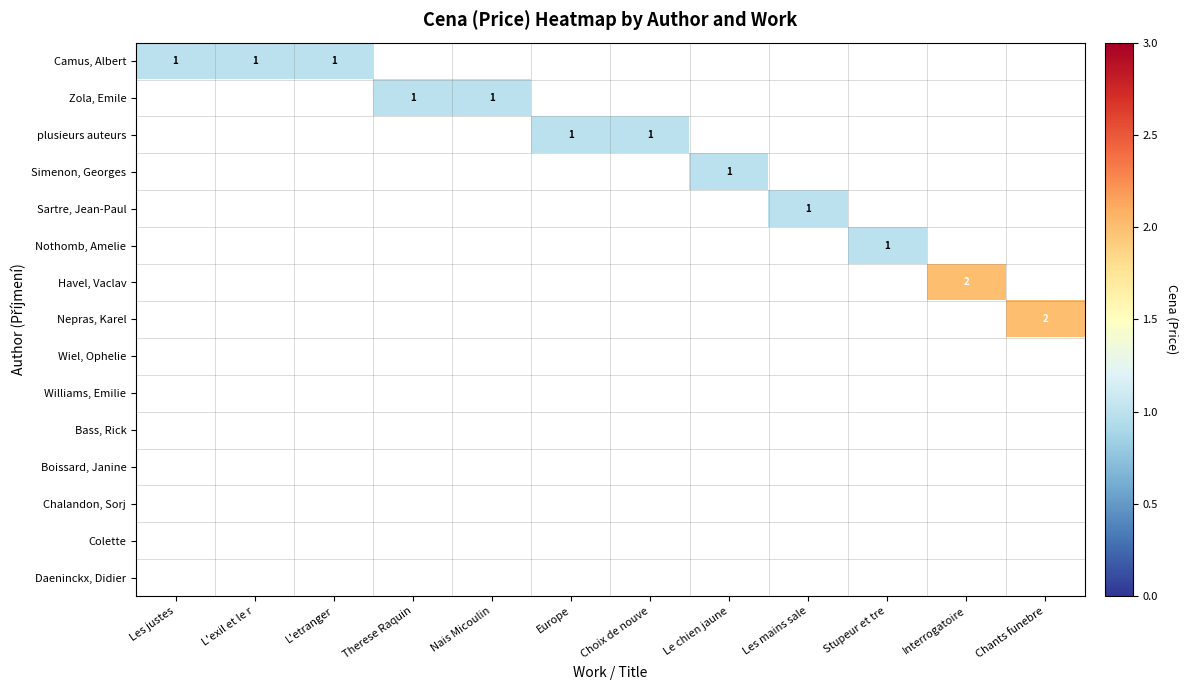

At L'exil et le r, list the series in order from smallest to largest.

Camus, Albert, Zola, Emile, plusieurs auteurs, Simenon, Georges, Sartre, Jean-Paul, Nothomb, Amelie, Havel, Vaclav, Nepras, Karel, Wiel, Ophelie, Williams, Emilie, Bass, Rick, Boissard, Janine, Chalandon, Sorj, Colette, Daeninckx, Didier